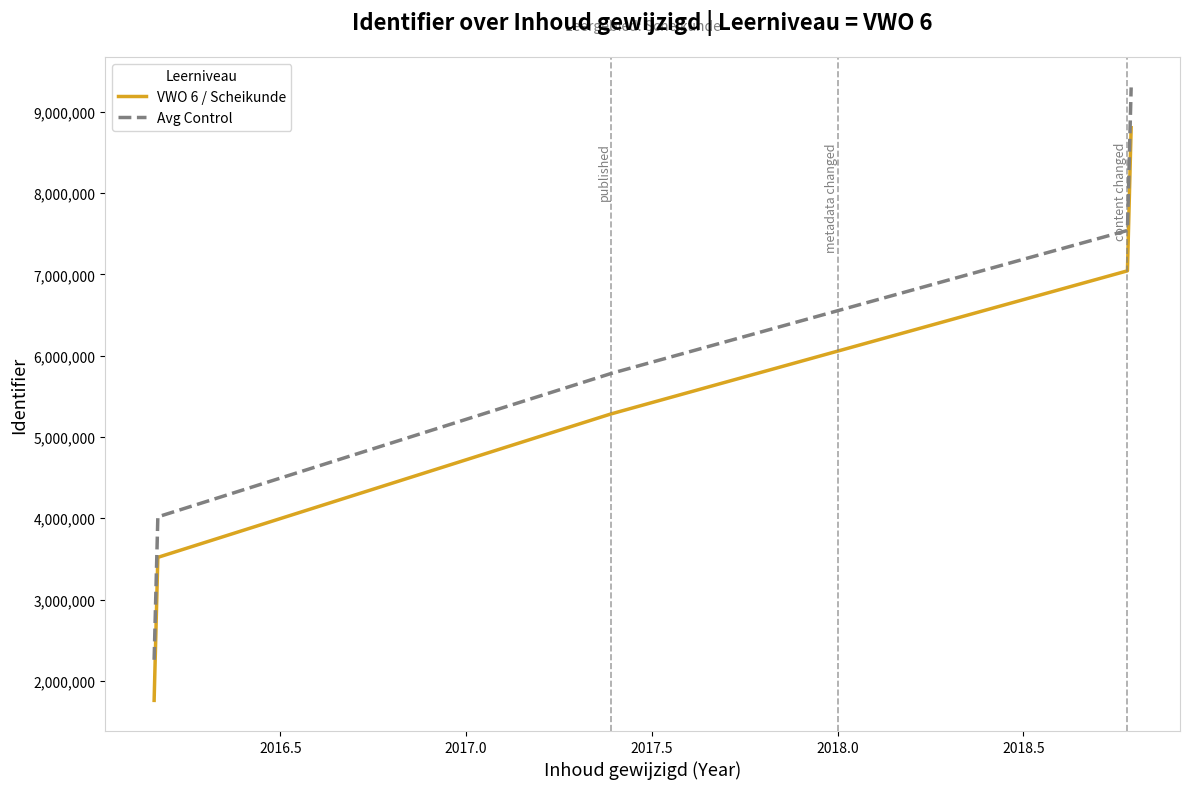

Which series has the largest total across all categories?

Avg Control